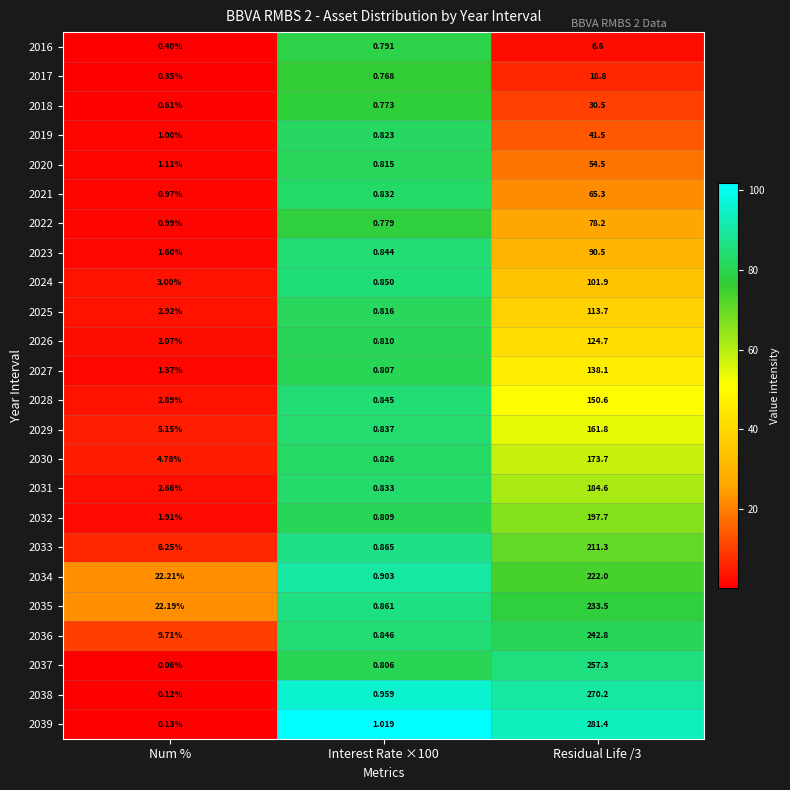

At which label does 2034 first exceed 22?

Num %